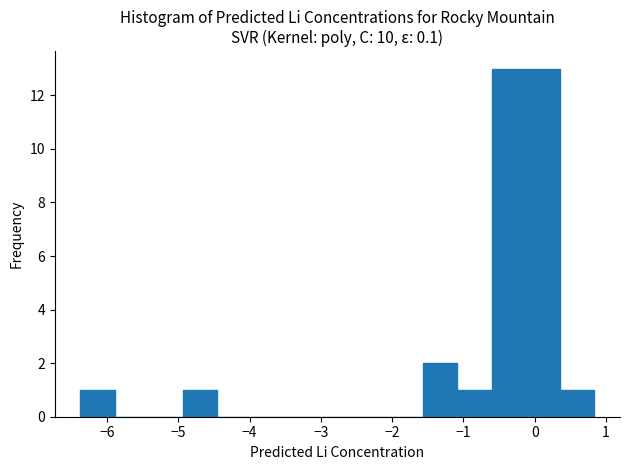

Reading left to right, transcribe this chart: for each bar, give the range it covers on the x-axis and its height. Neither the bar edges nor the heights are printed on the chart, so give them approximately, as read against the axes.

-6.4 to -5.9: 1
-5.9 to -5.4: 0
-5.4 to -4.9: 0
-4.9 to -4.4: 1
-4.4 to -4.0: 0
-4.0 to -3.5: 0
-3.5 to -3.0: 0
-3.0 to -2.5: 0
-2.5 to -2.0: 0
-2.0 to -1.6: 0
-1.6 to -1.1: 2
-1.1 to -0.6: 1
-0.6 to -0.1: 13
-0.1 to 0.4: 13
0.4 to 0.8: 1